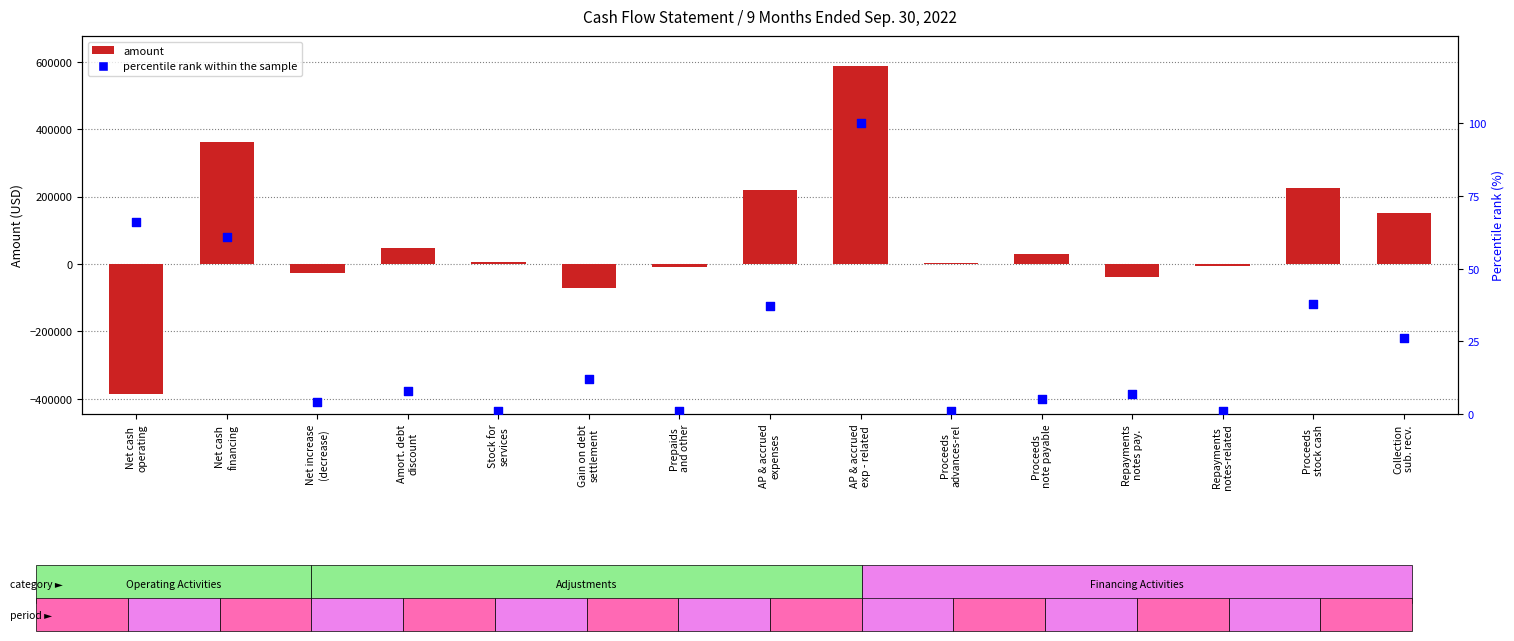

Which series contains the lowest Y value?

amount